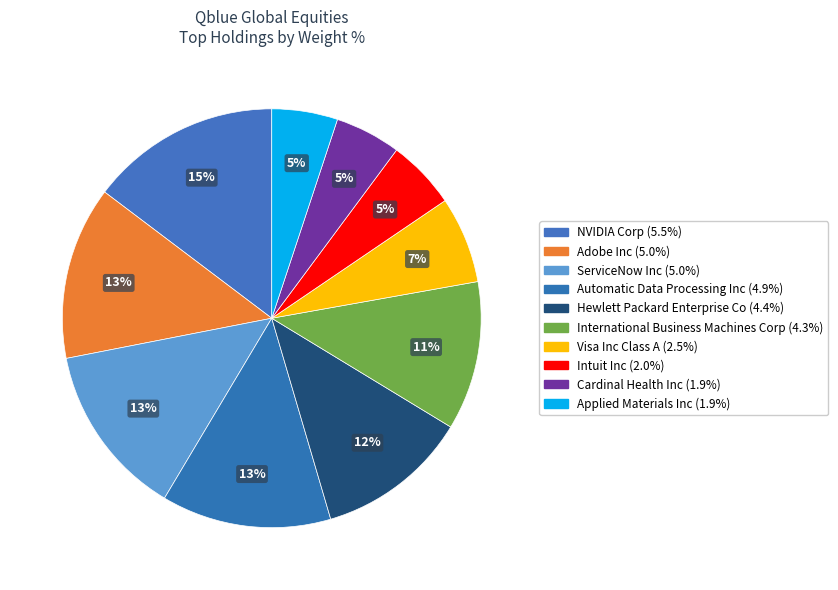

The Automatic Data Processing Inc slice represents 13% of the pie. True or false?

True